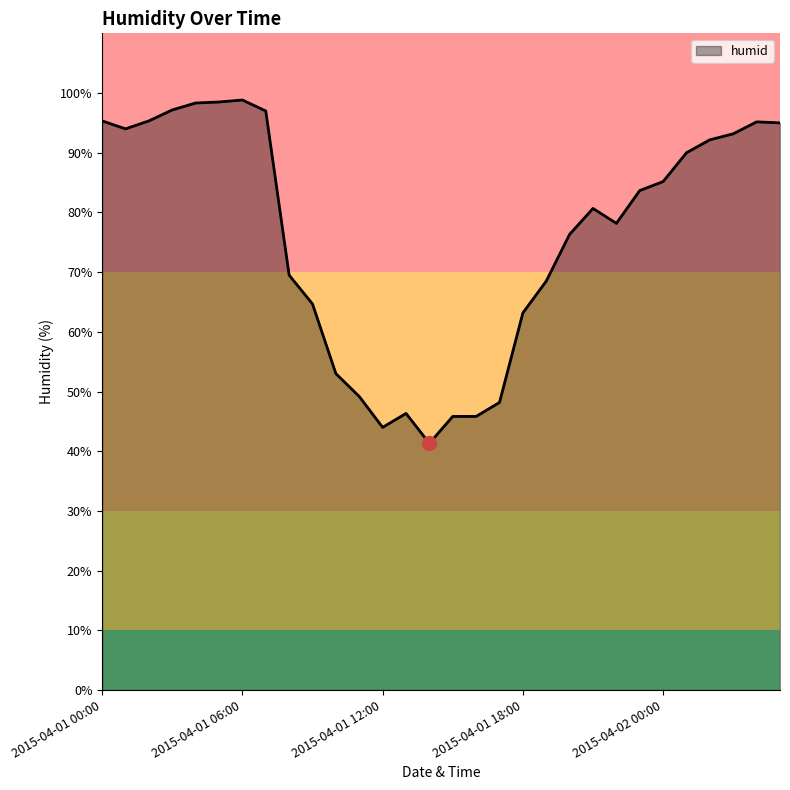

What is the maximum value shown in the chart?

98.8